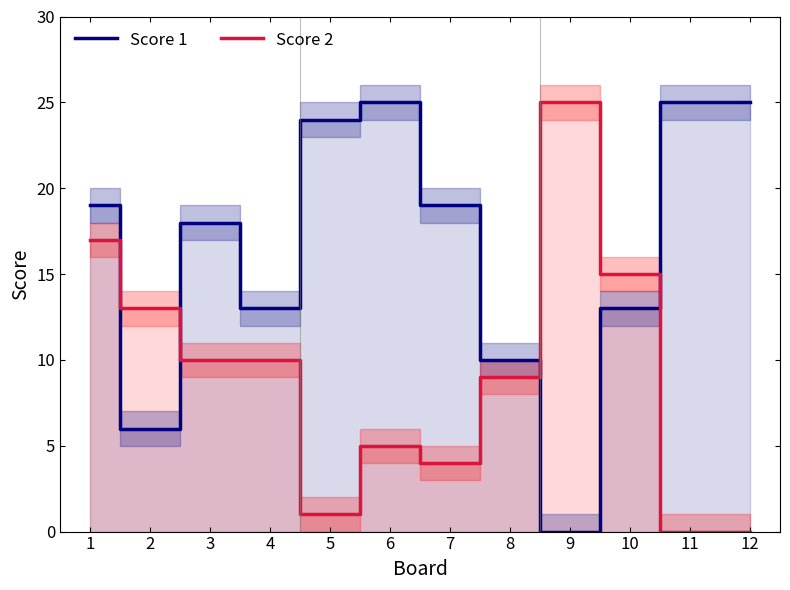

What is the average value of the Score 2 series?

9